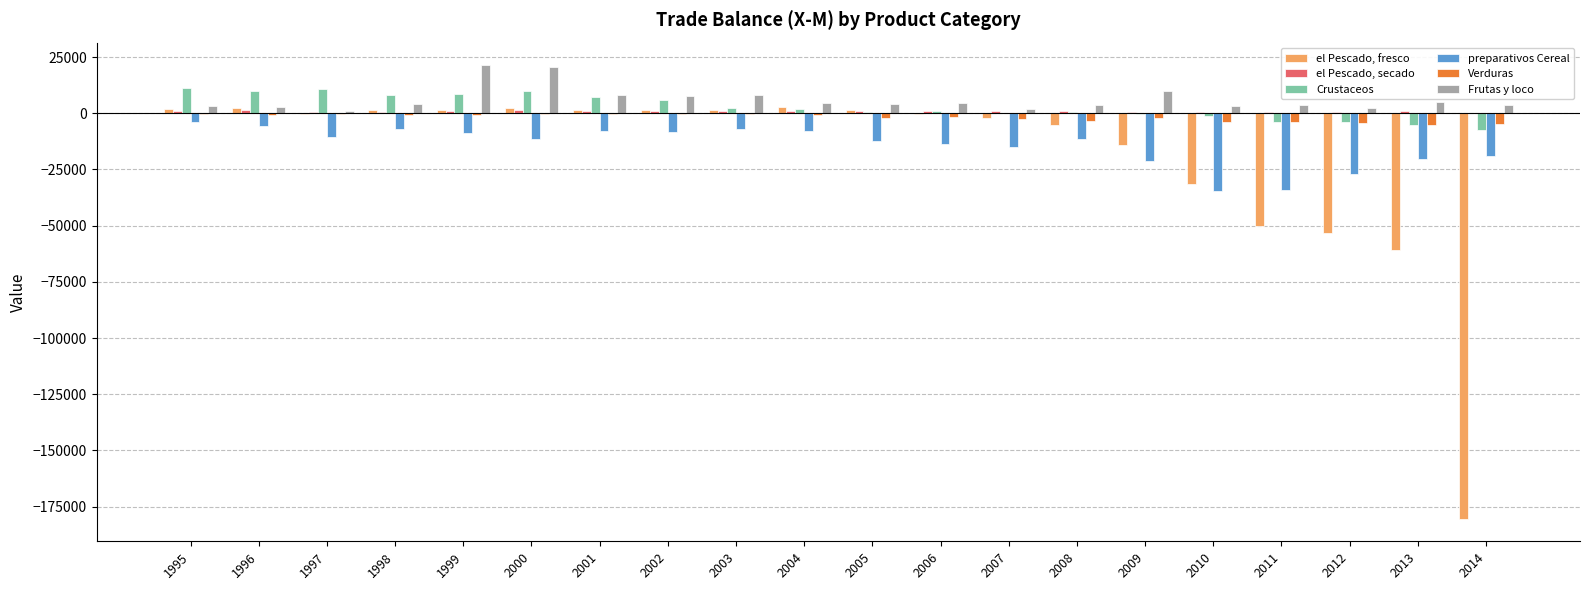

Between 1995 and 2010, which series saw the biggest shift?

el Pescado, fresco